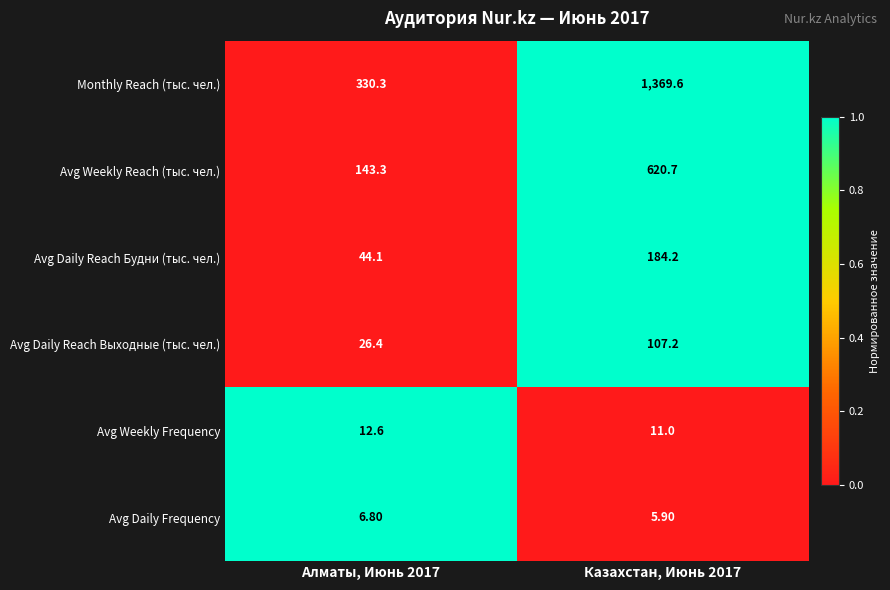

Which series changed the most between Алматы, Июнь 2017 and Казахстан, Июнь 2017?

Monthly Reach (тыс. чел.)